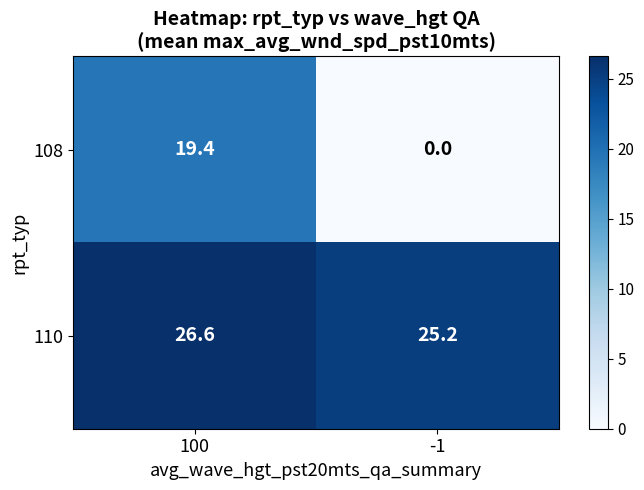

Where does the 108 series first go above 19?

100